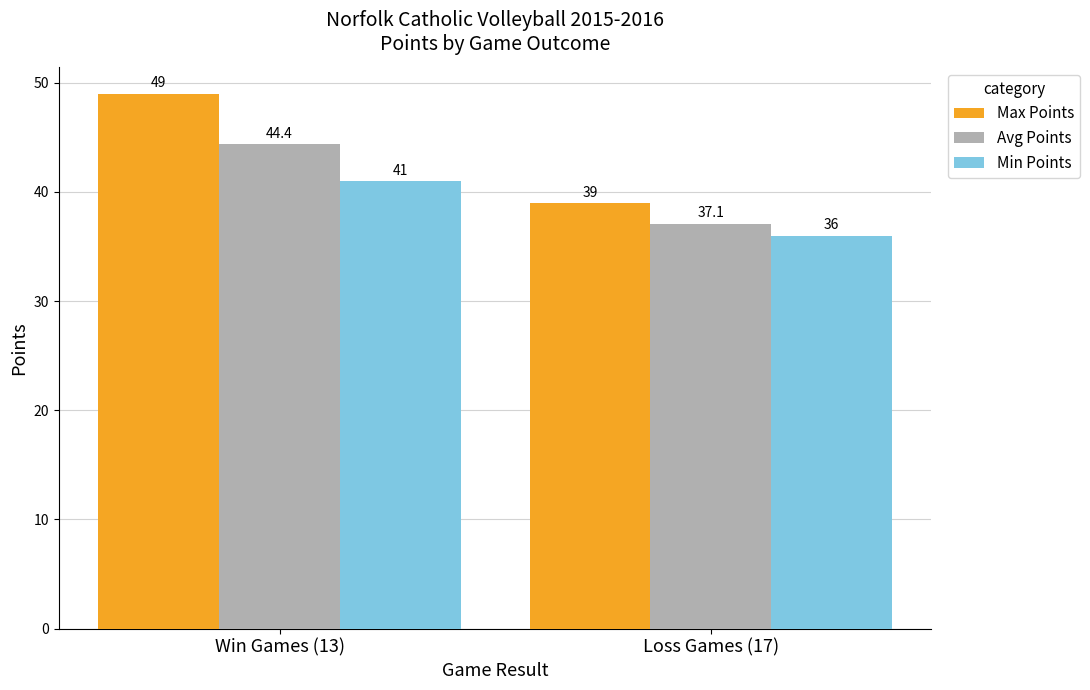

Read the Min Points value at Loss Games (17).

36.0